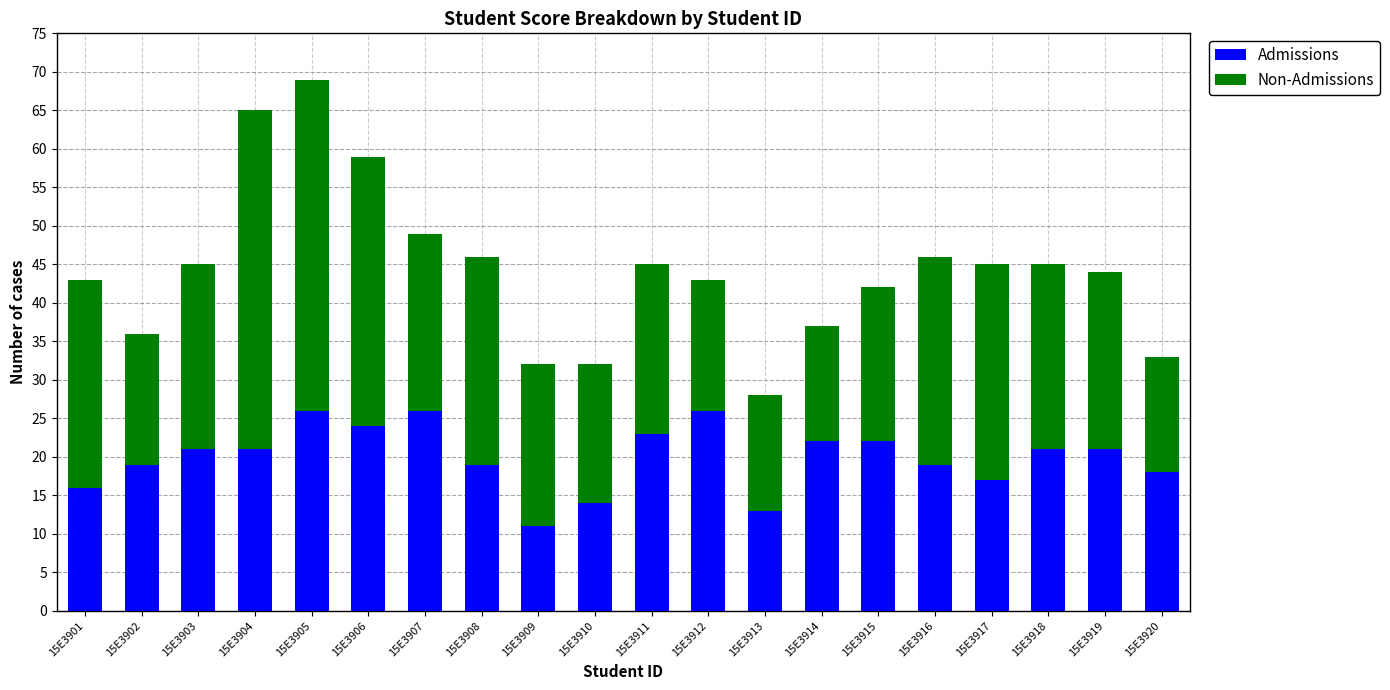

At which category is the sum across all series the highest?

15E3905